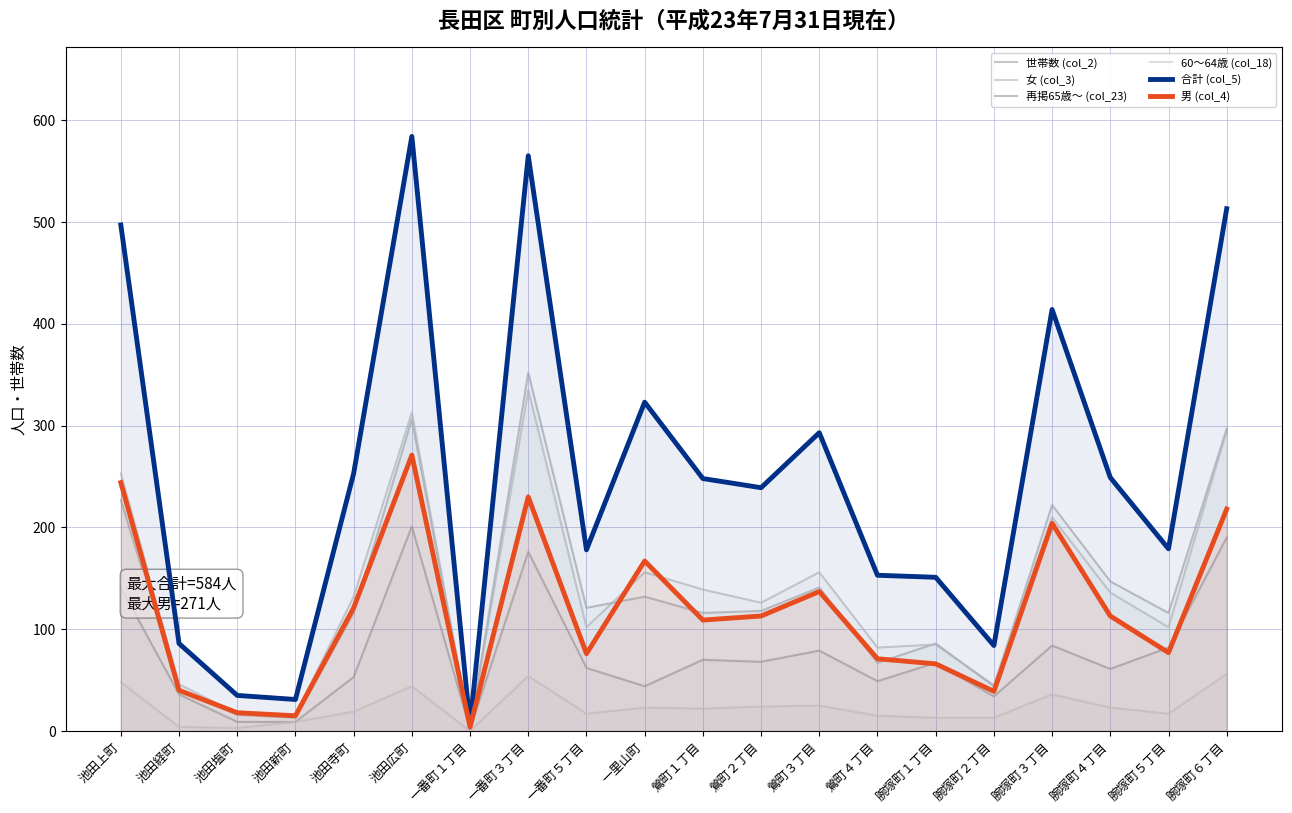

The 合計 (col_5) series shows 31 at 池田新町. True or false?

True